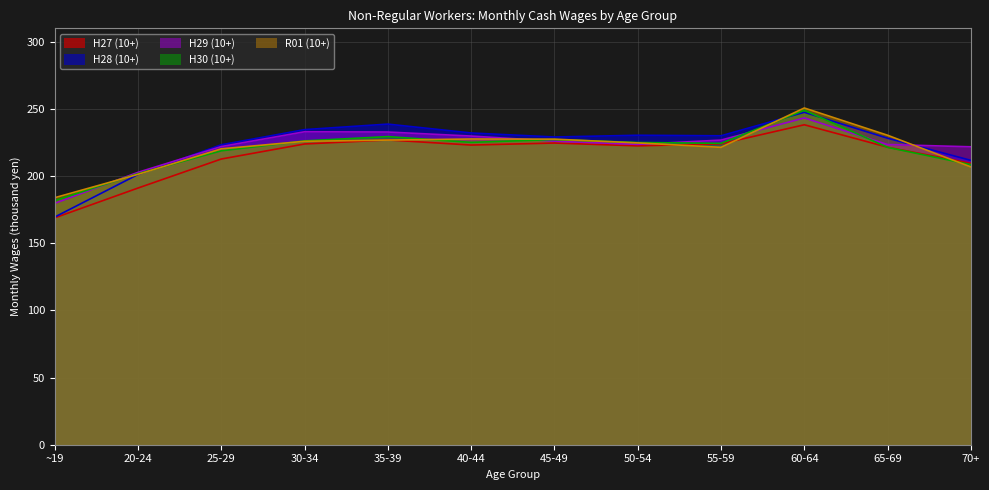

Is it true that H27 (10+) equals 95.3 at 30-34?

False